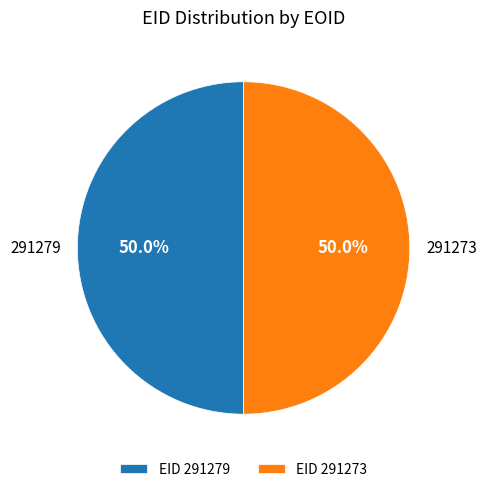

Approximately how many times larger is the value at 291273 compared to 291279?

1.0